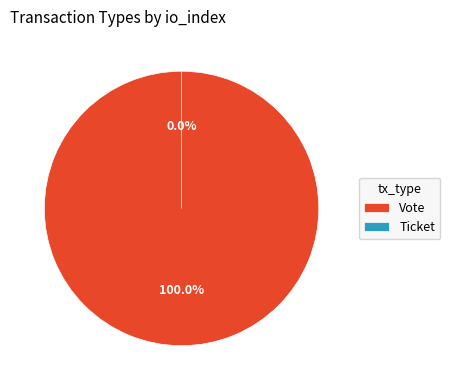

Rank the categories by value from lowest to highest.

Ticket, Vote